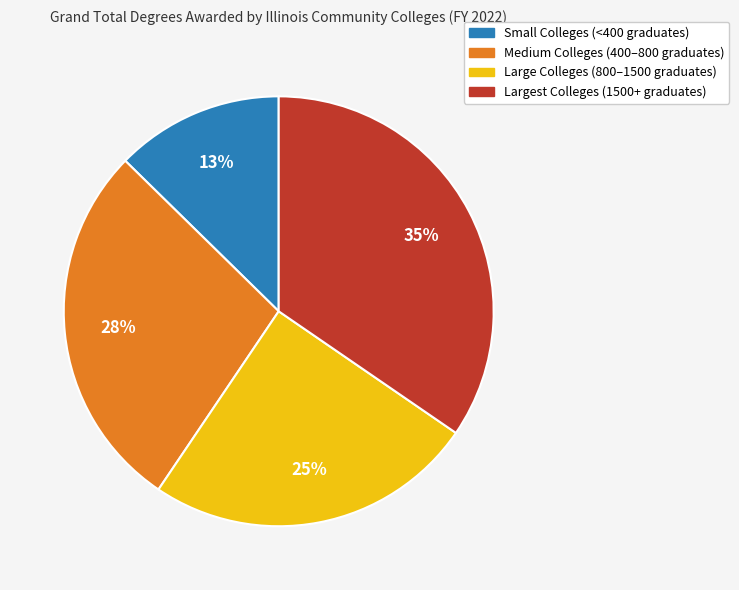

Is there a majority slice in this chart?

No